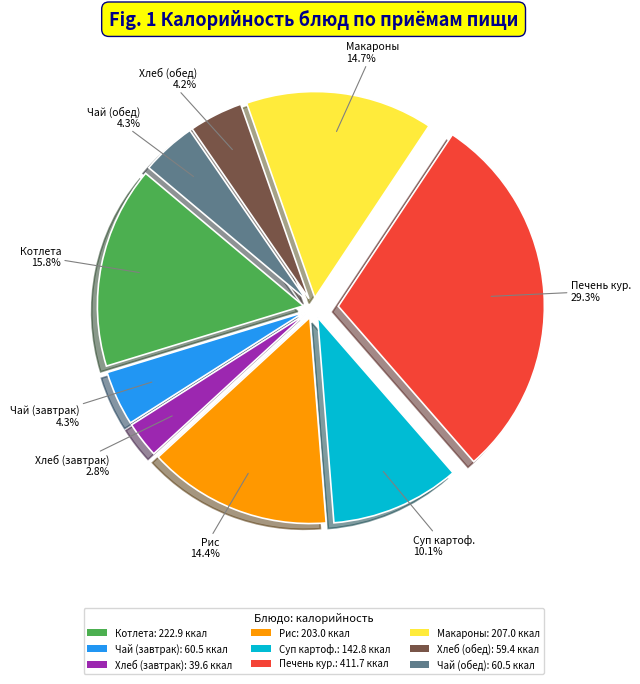

Which category has the biggest portion of the pie?

Печень кур.: 411.7 ккал